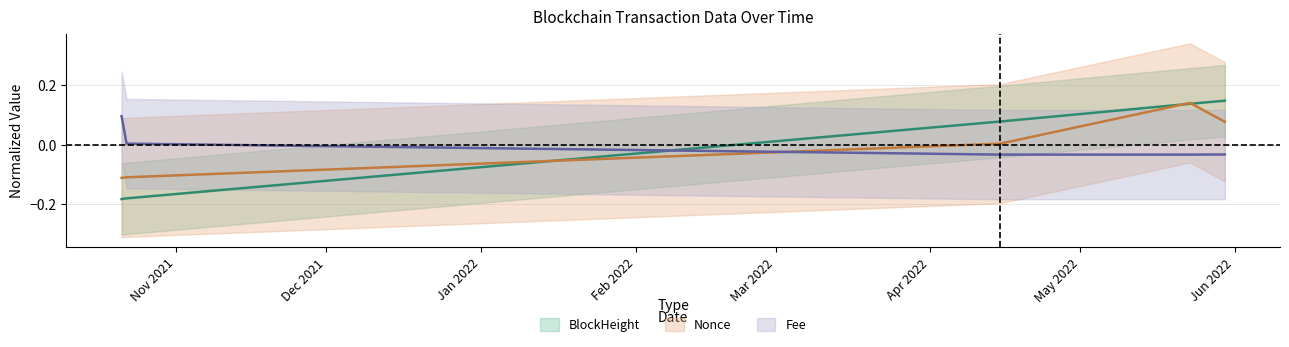

What is the difference between the maximum and minimum values in the Fee series?

0.1